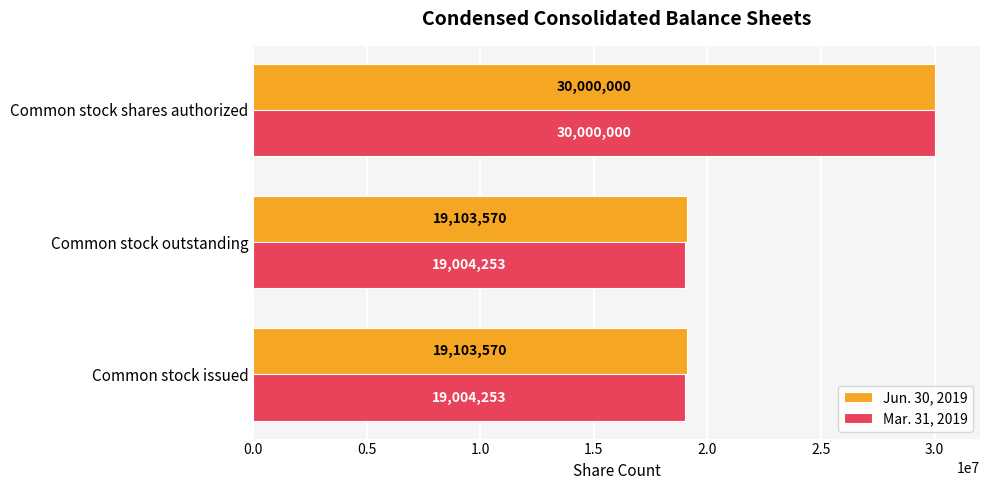

What value does the Mar. 31, 2019 series have at Common stock outstanding, to the nearest 50?

19004250